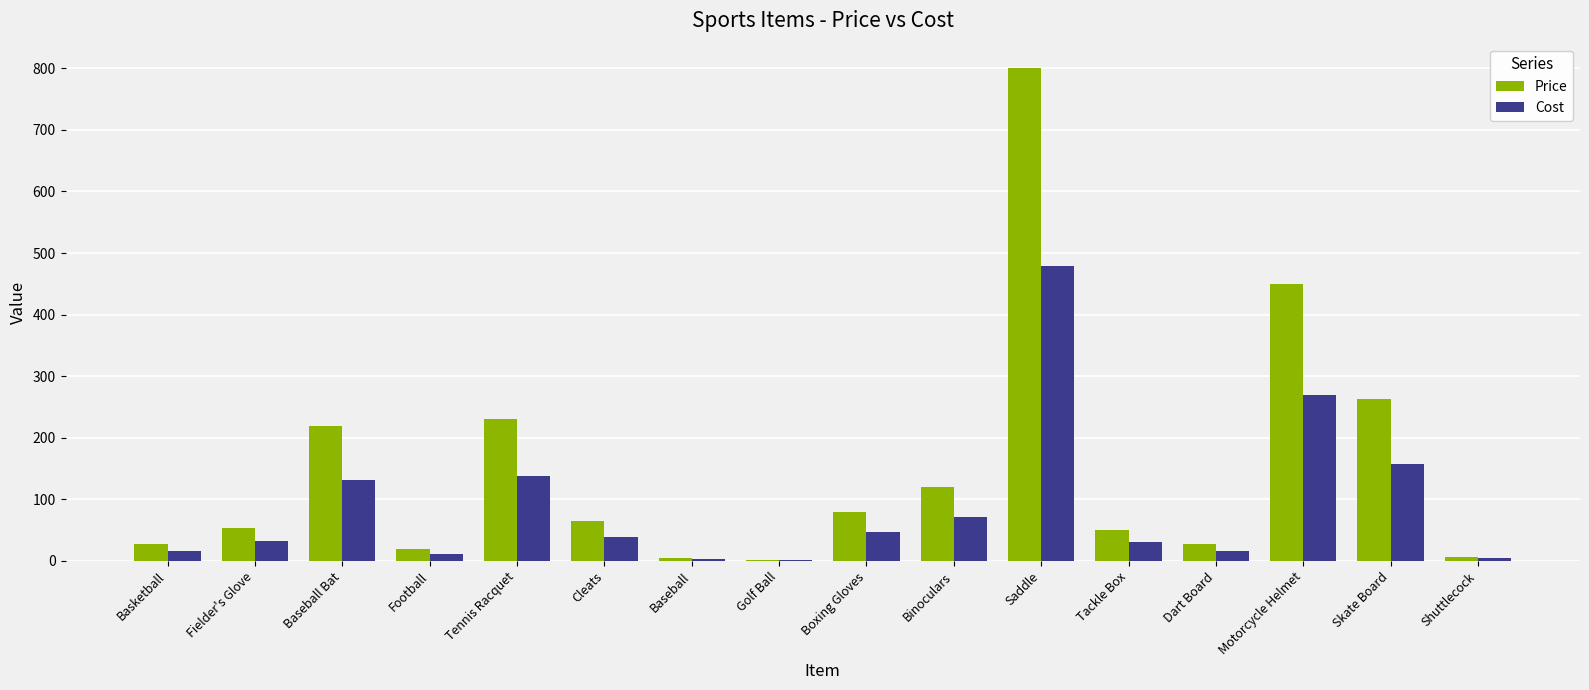

The value of Price at Football is 20.0. True or false?

True